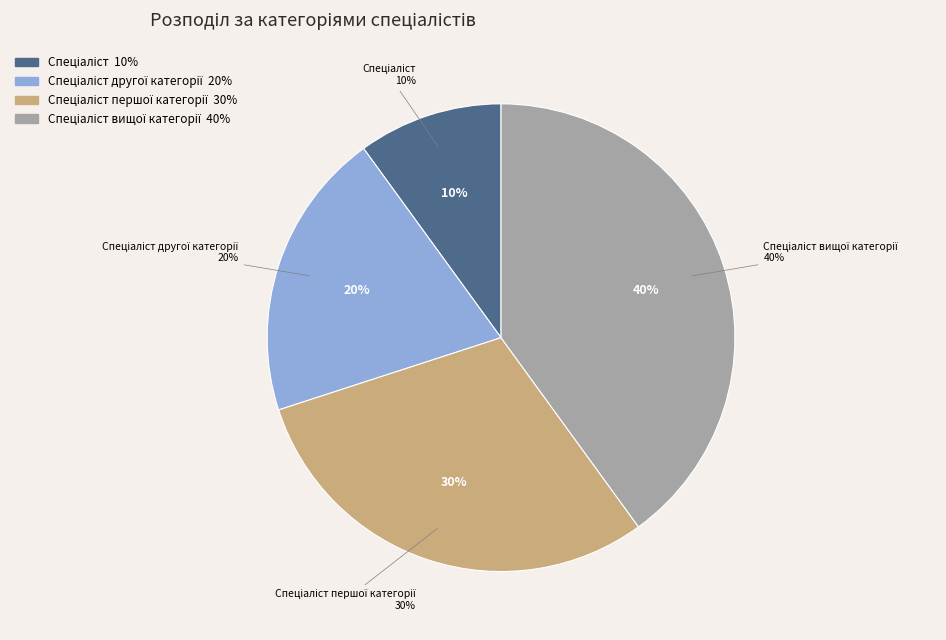

Do Спеціаліст першої категорії and Спеціаліст together represent more than half of the pie?

No